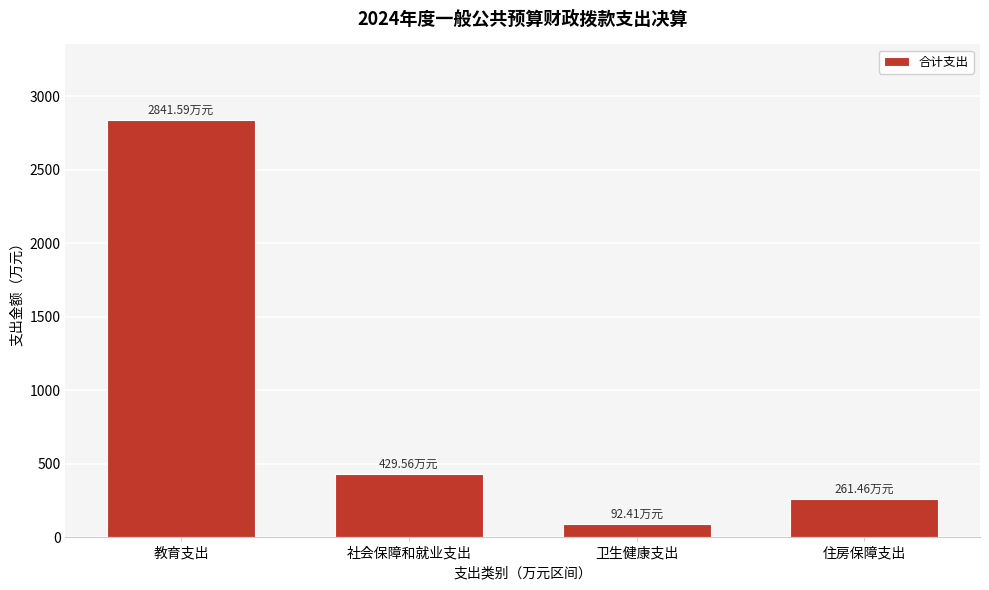

What is the label of the 2nd bar from the right?

卫生健康支出